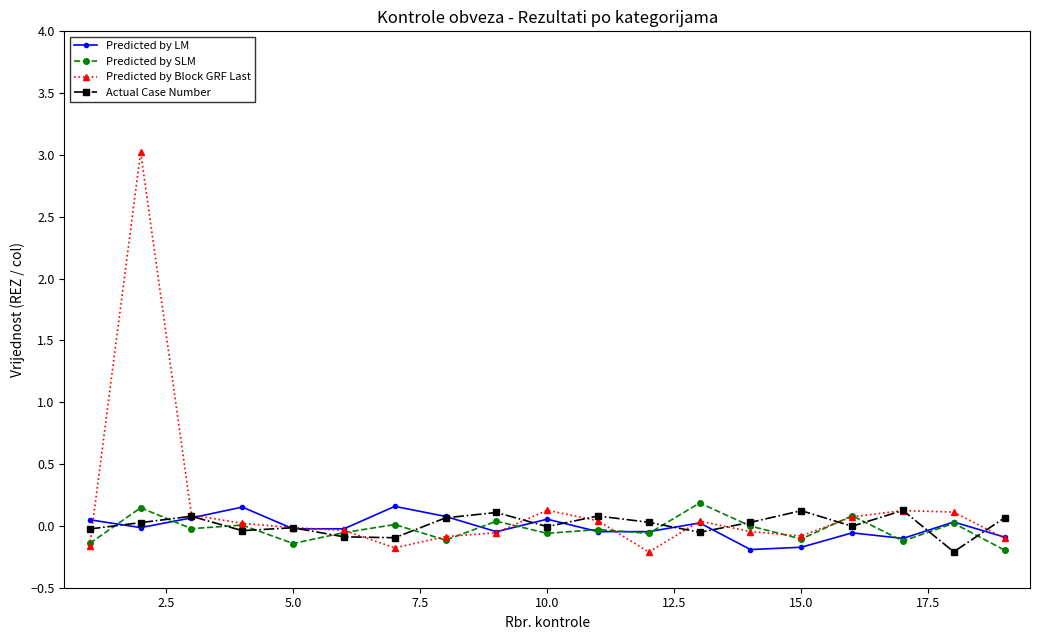

What is the lowest value of the Predicted by SLM series?

-0.2